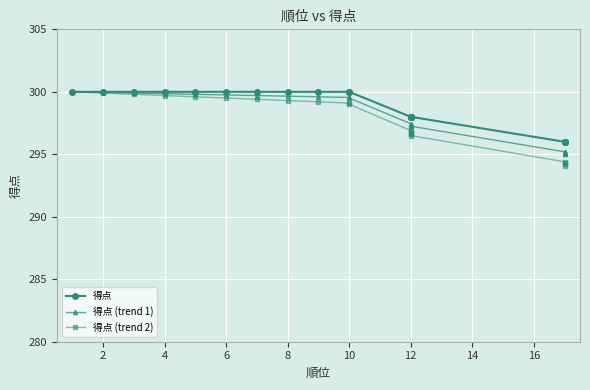

True or false: 得点 (trend 2) and 得点 (trend 1) intersect in this chart.

False